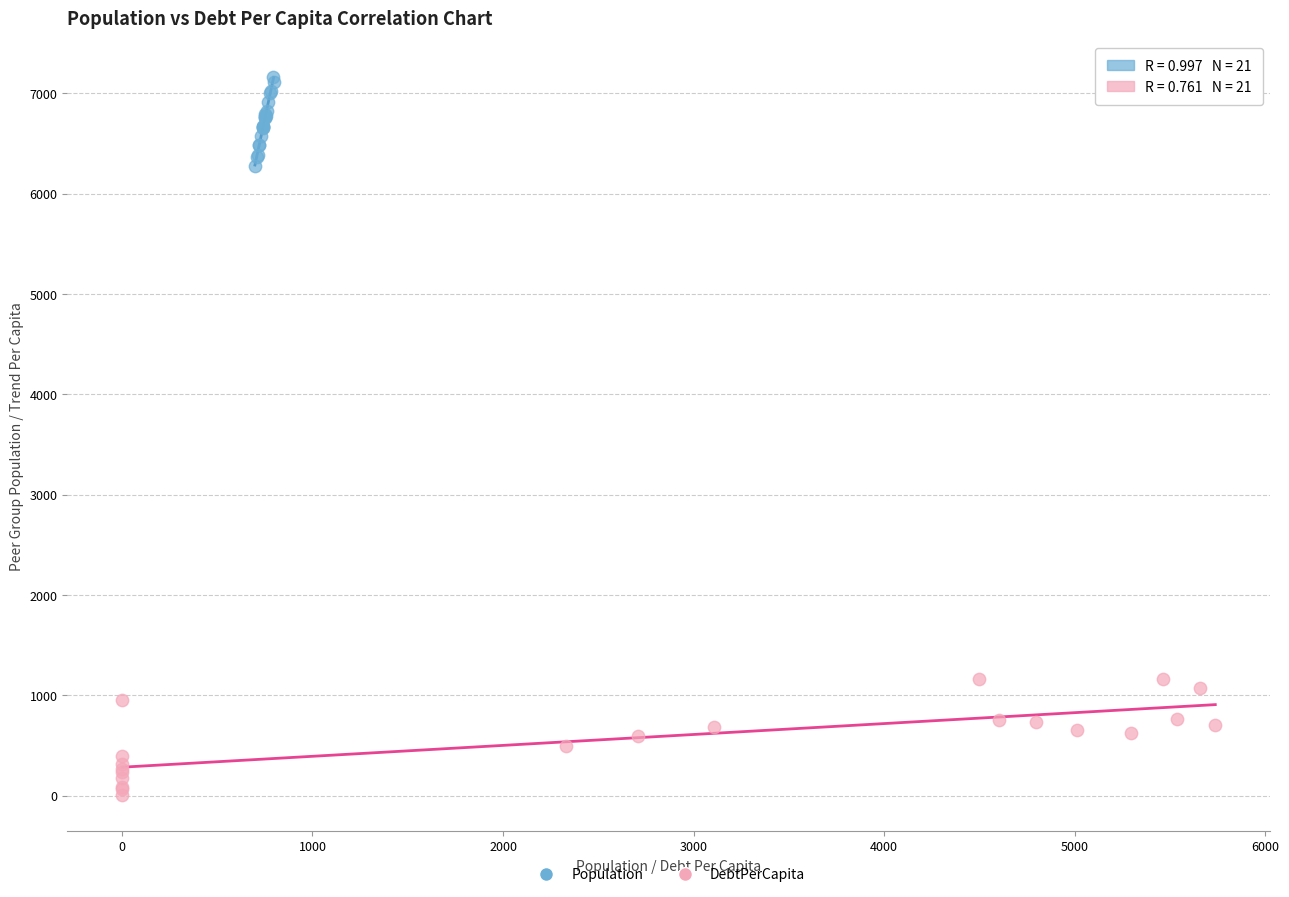

Which series contains the lowest Y value?

DebtPerCapita